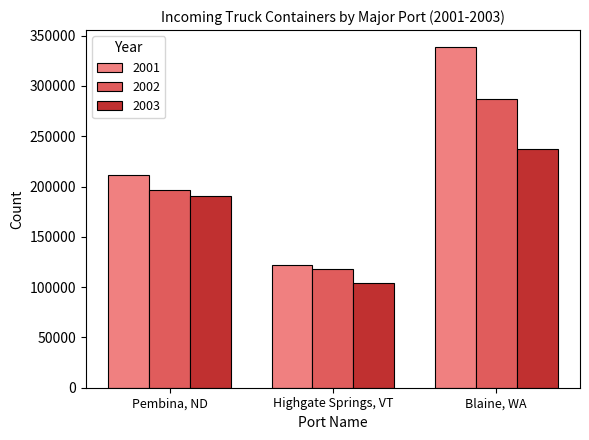

List the labels in order of 2003 value, largest first.

Blaine, WA, Pembina, ND, Highgate Springs, VT